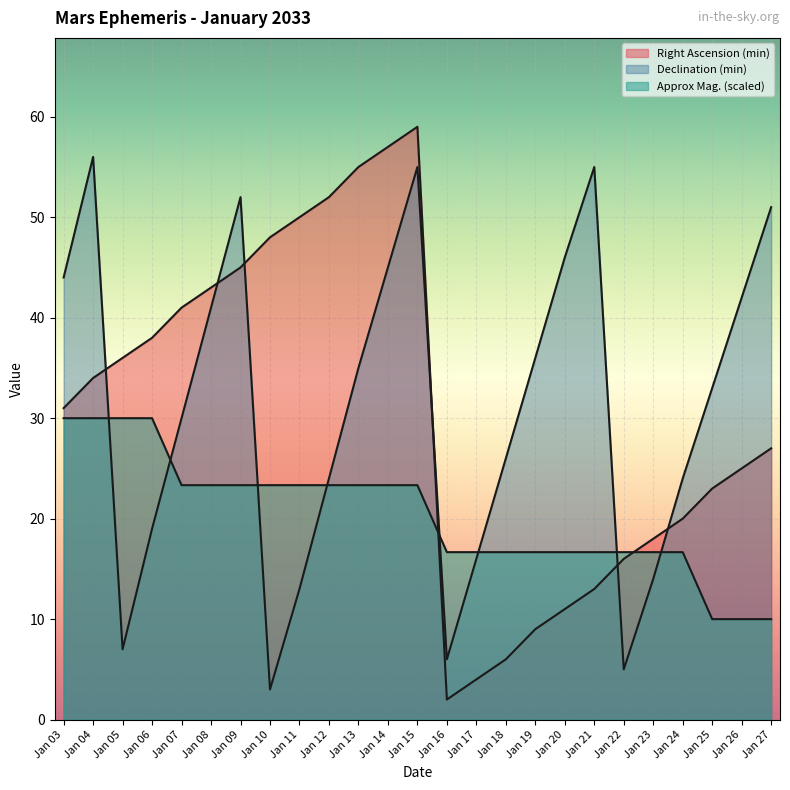

Which series has the largest total across all categories?

Declination (min)